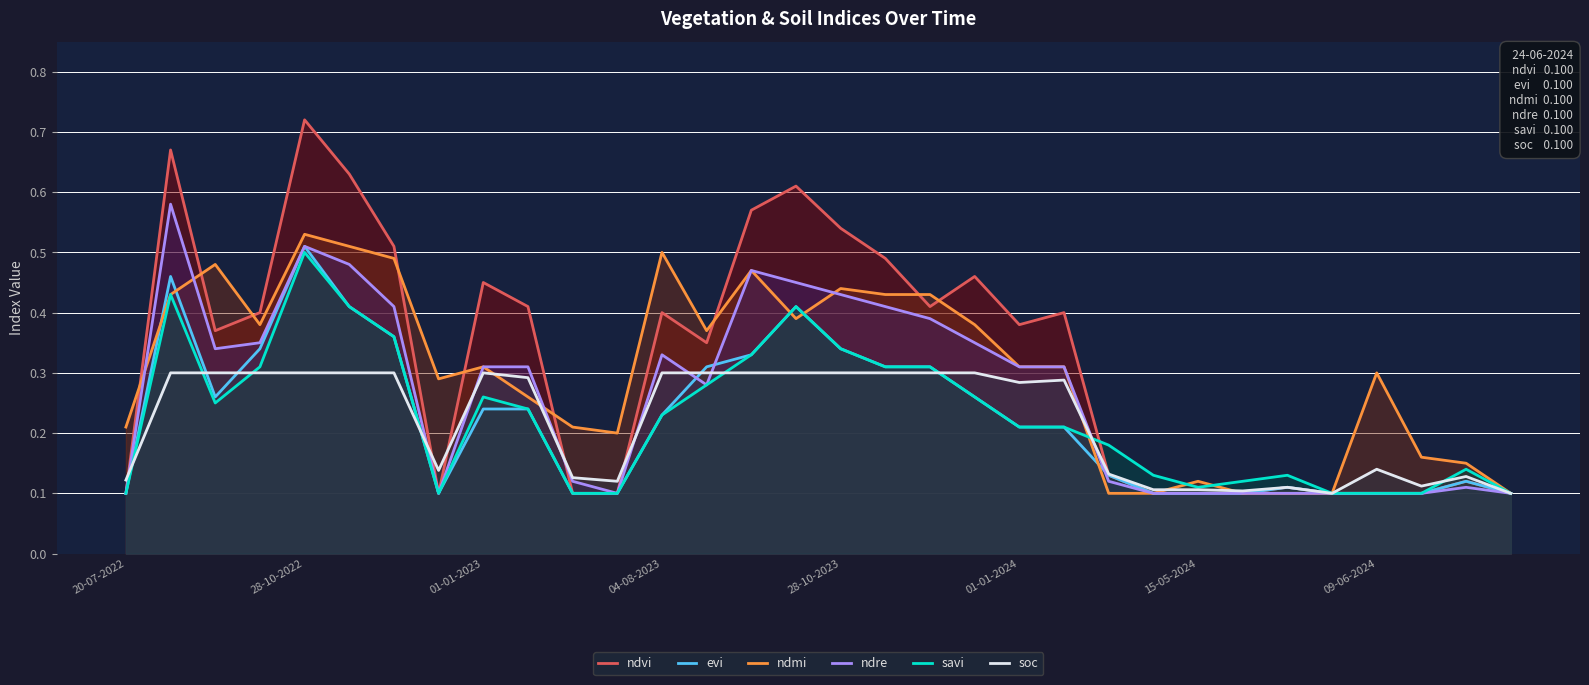

True or false: soc has a value of 0.3 at 28-10-2022.

True